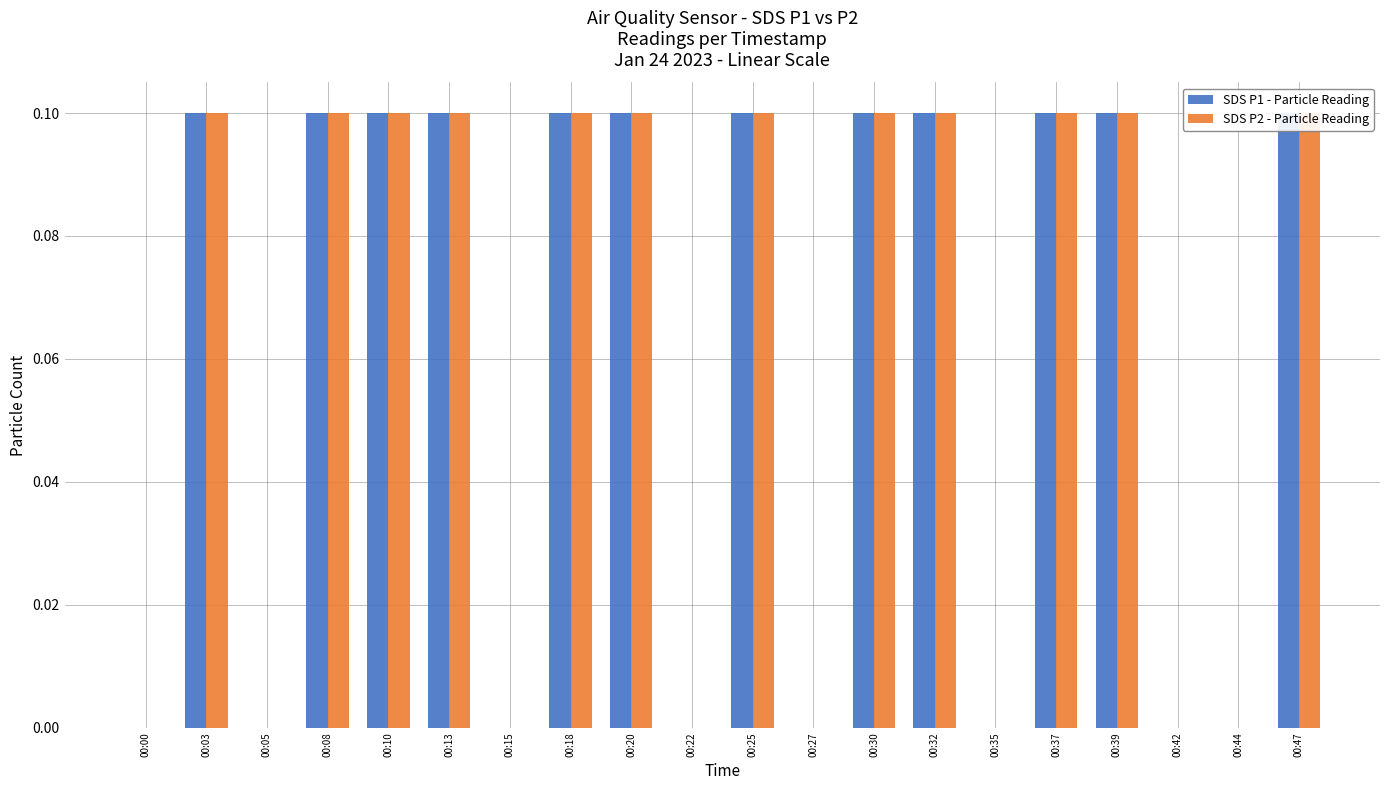

What is the difference between the maximum and minimum values in the SDS P2 - Particle Reading series?

0.1